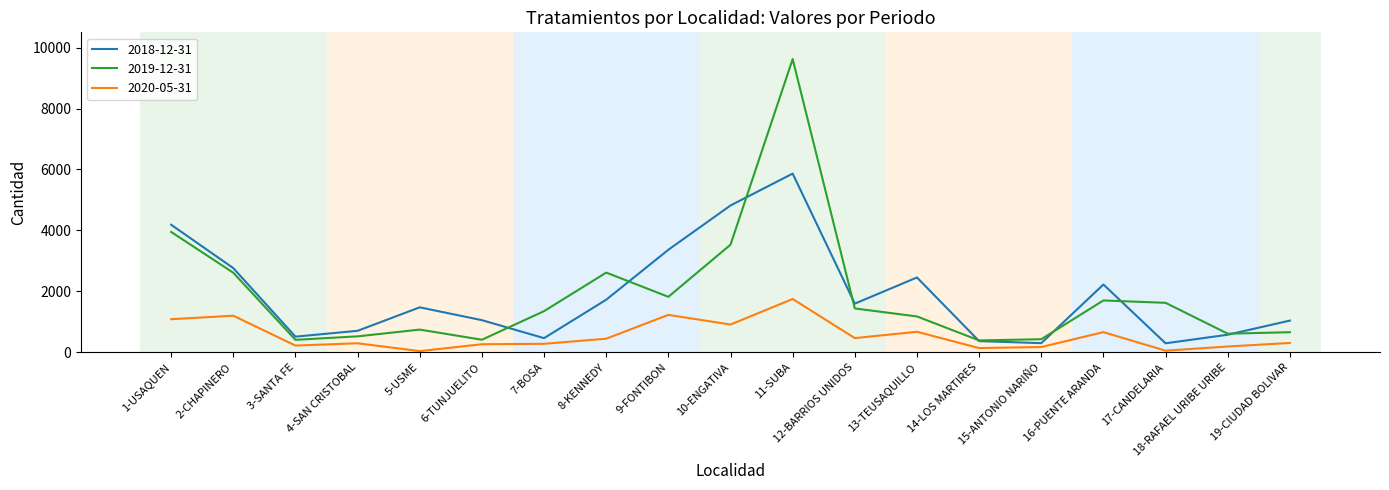

Rank the series by their maximum value, from highest to lowest.

2019-12-31, 2018-12-31, 2020-05-31